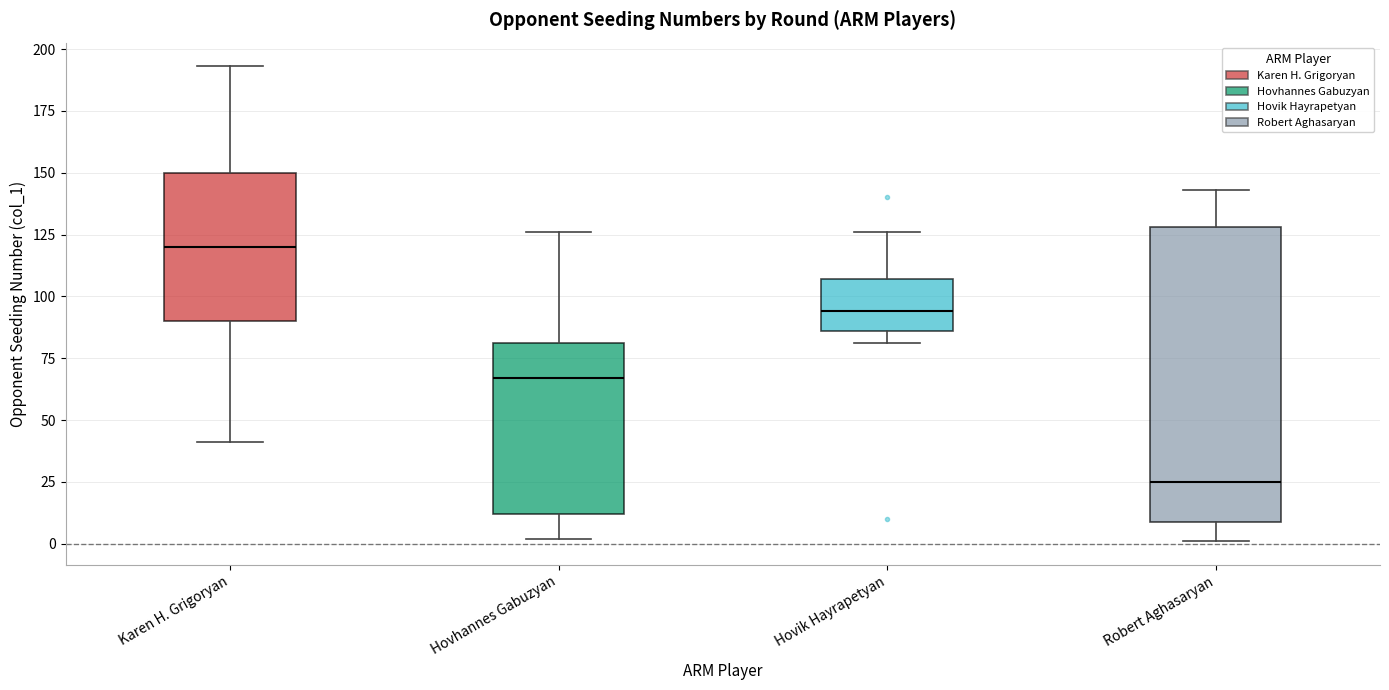

Reading left to right, transcribe this box plot: for each box, give where its median line is, the range the box spans, and where its two whiskers end, as read against the y-axis. The values are not printed on the chart, so give them approximately, as read against the axis.

Karen H. Grigoryan: median 120, box 90 to 150, whiskers 40 to 195
Hovhannes Gabuzyan: median 65, box 10 to 80, whiskers 0 to 125
Hovik Hayrapetyan: median 95, box 85 to 105, whiskers 80 to 125
Robert Aghasaryan: median 25, box 10 to 130, whiskers 0 to 145